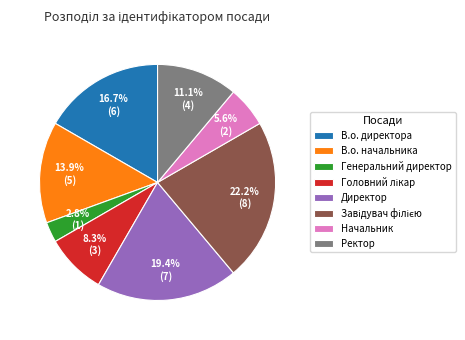

Do Ректор and Директор together represent more than half of the pie?

No